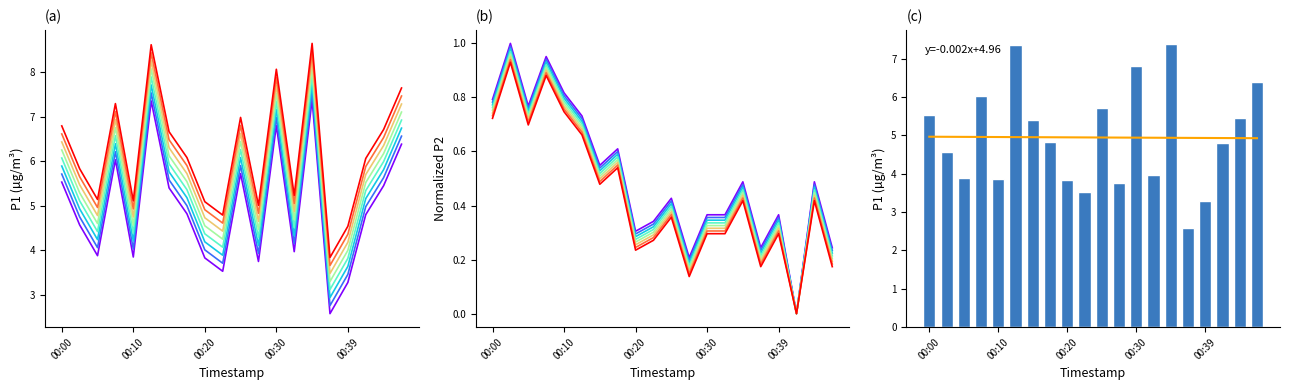

What are all the series names shown in the legend?

P1, P2